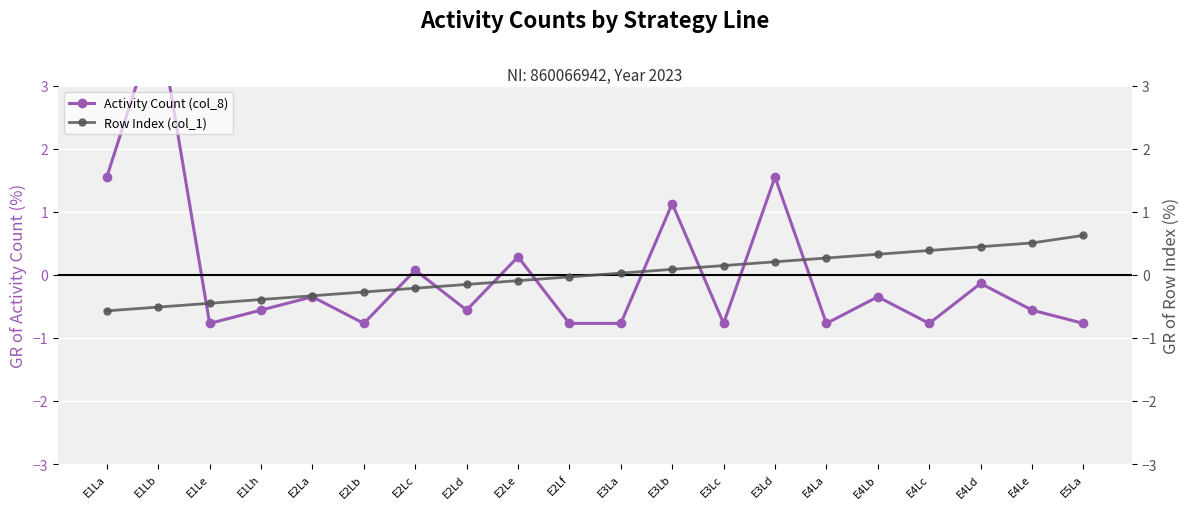

How many times do Activity Count (col_8) and Row Index (col_1) cross each other?

9